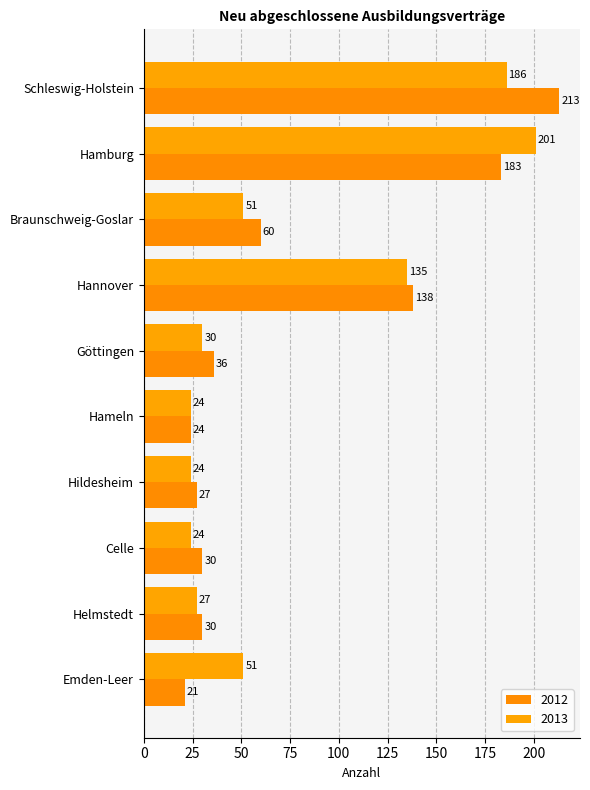

Rank the series at Helmstedt from highest to lowest value.

2012, 2013